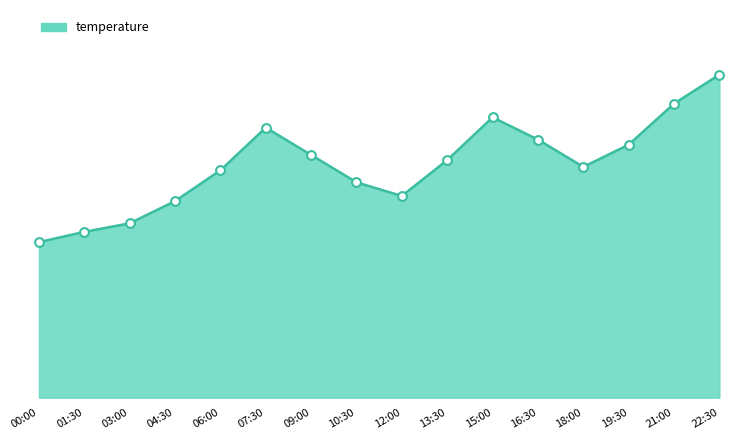

Which has a higher value, 13:30 or 15:00?

15:00